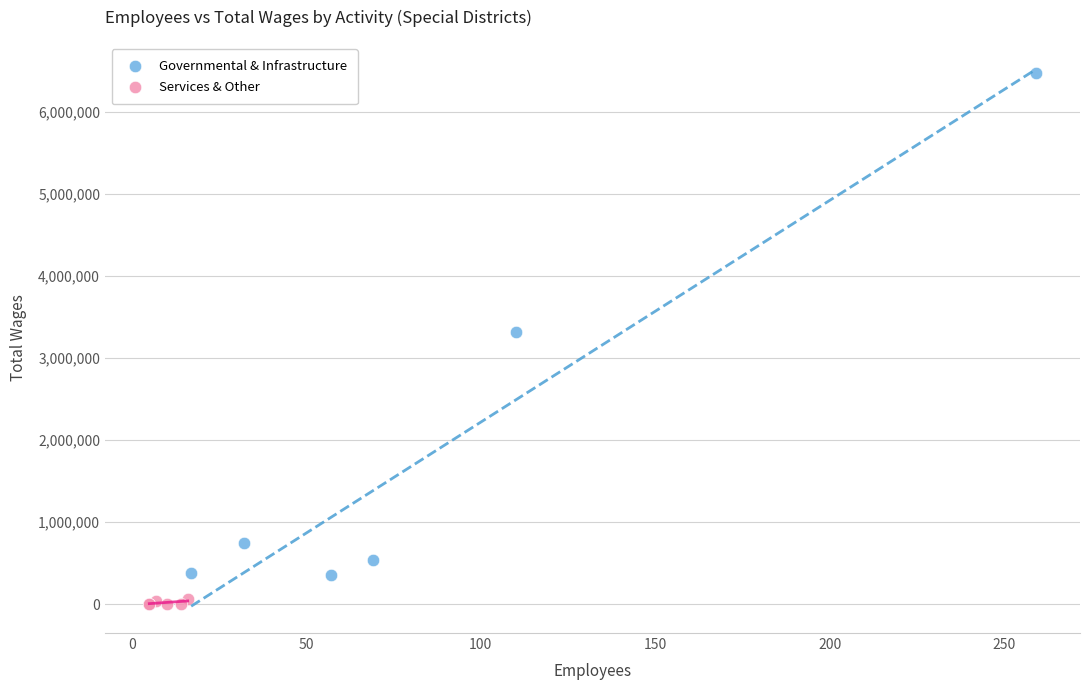

Which series has the widest spread of Y values?

Governmental & Infrastructure